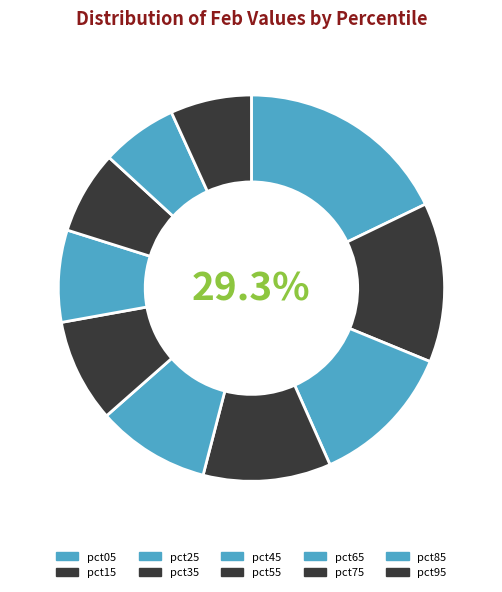

What percentage is the pct85 slice, to the nearest percent?

6%